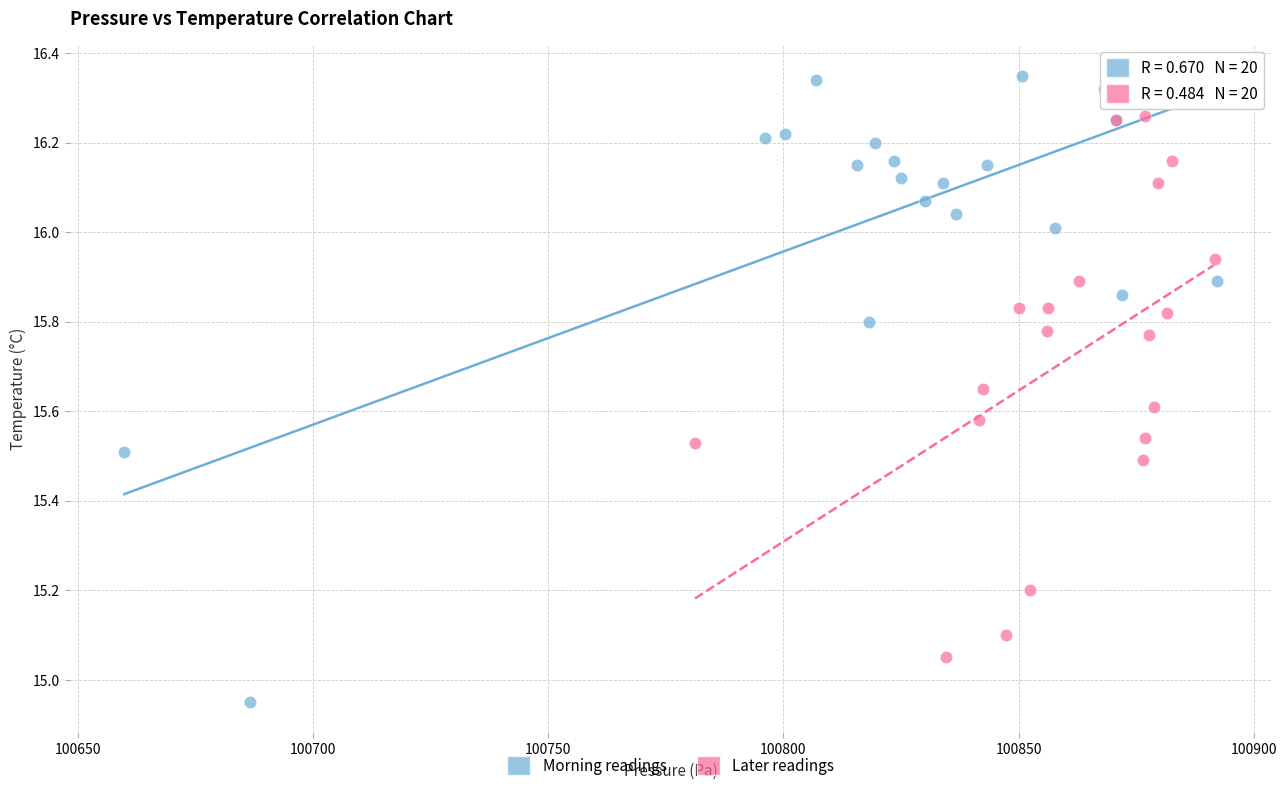

Which series reaches the minimum Y coordinate?

Morning readings